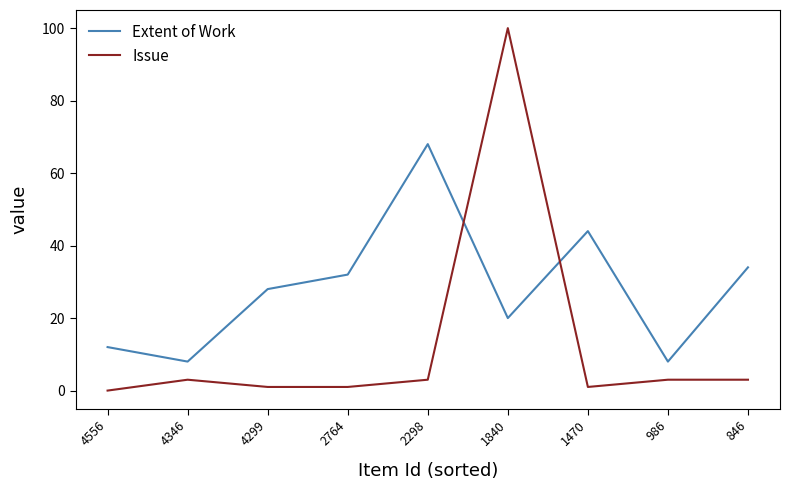

How many lines are shown in the chart?

2